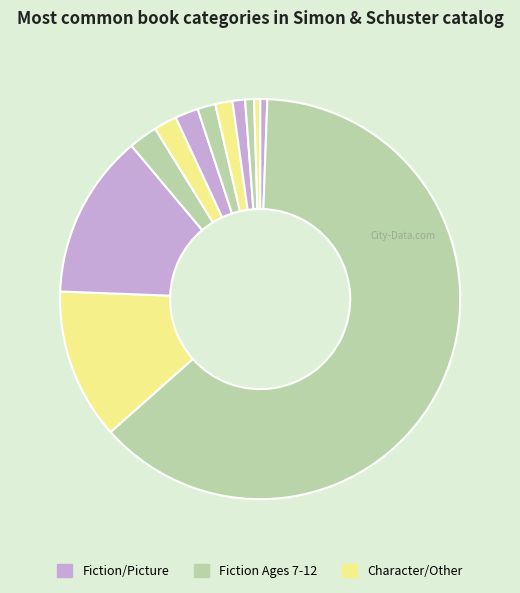

Count the number of slices in the pie.

12